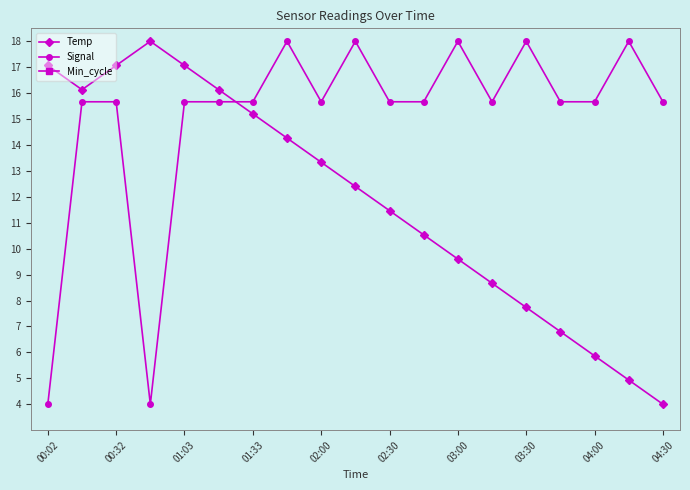

What are all the series names shown in the legend?

Temp, Signal, Min_cycle